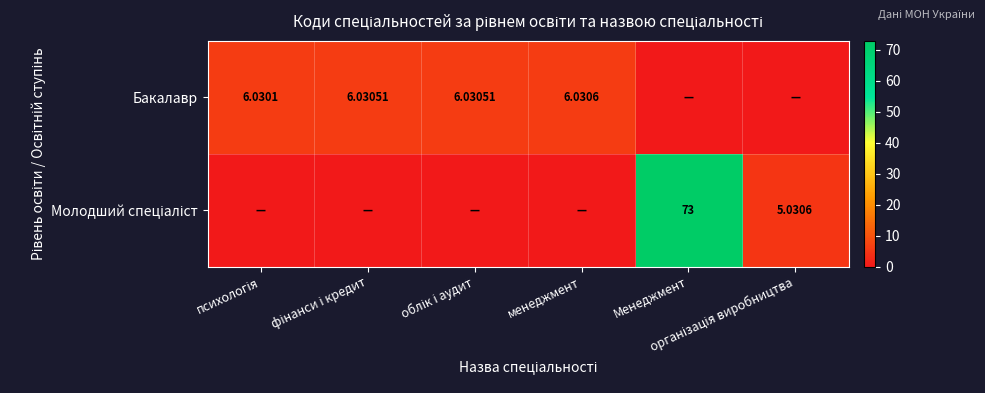

What is the greatest value displayed?

73.0